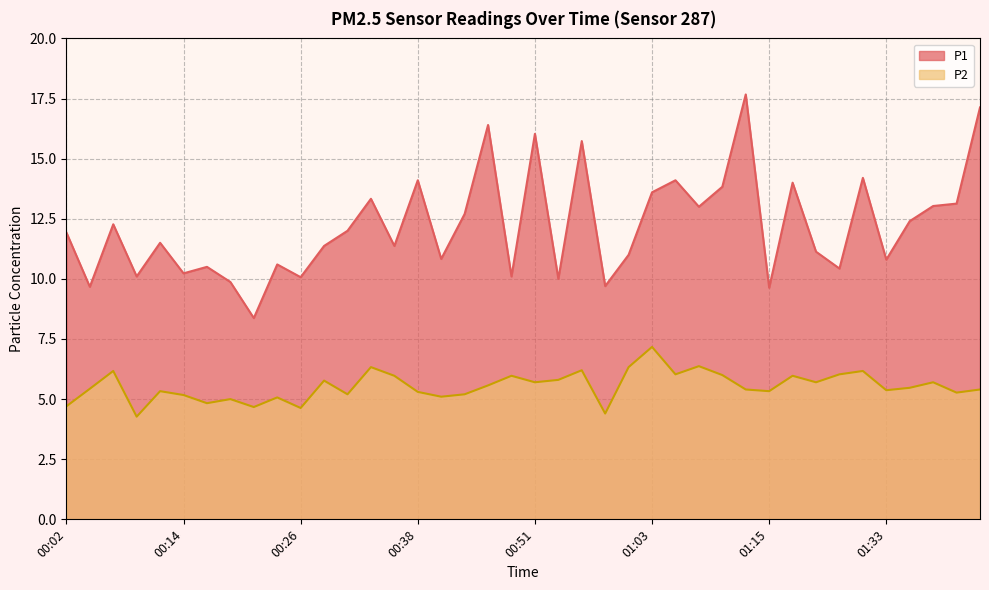

What is the spread (max minus min) of values at 00:19?

4.9